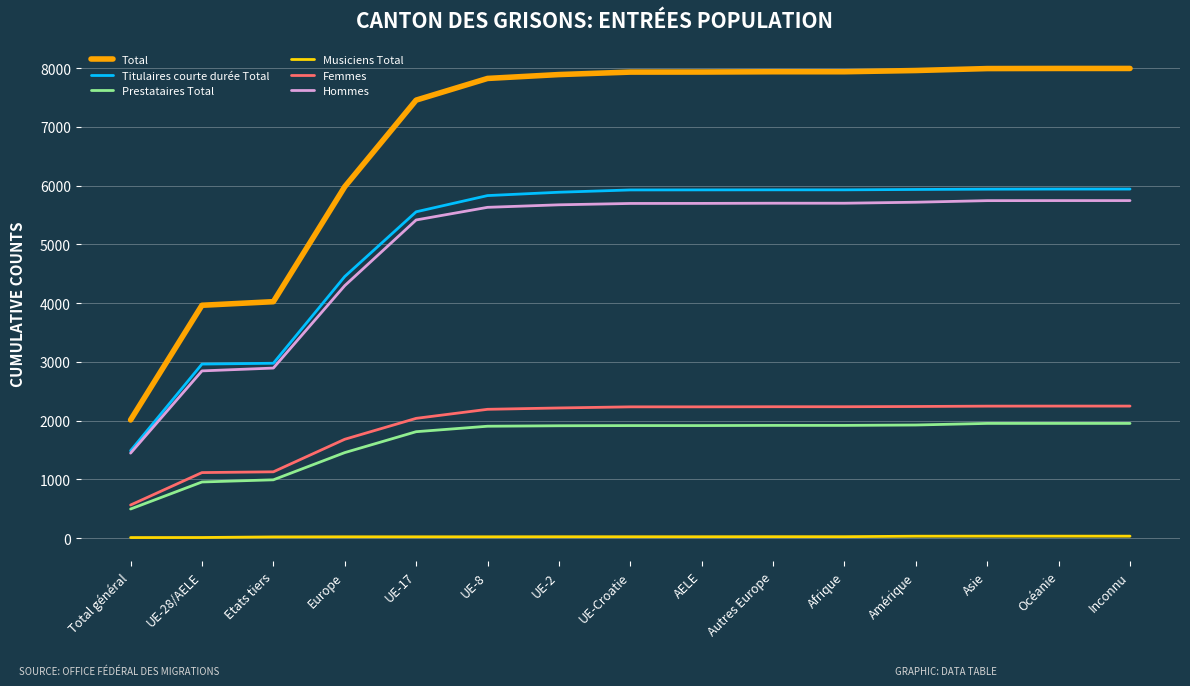

How many lines are shown in the chart?

6